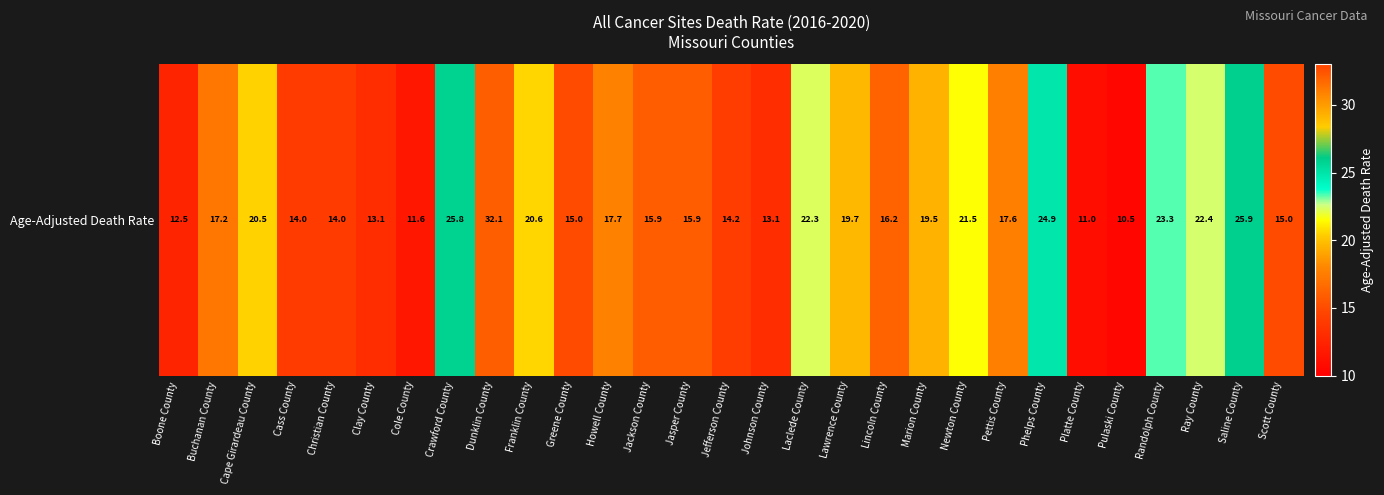

How many data points does each series have?

29